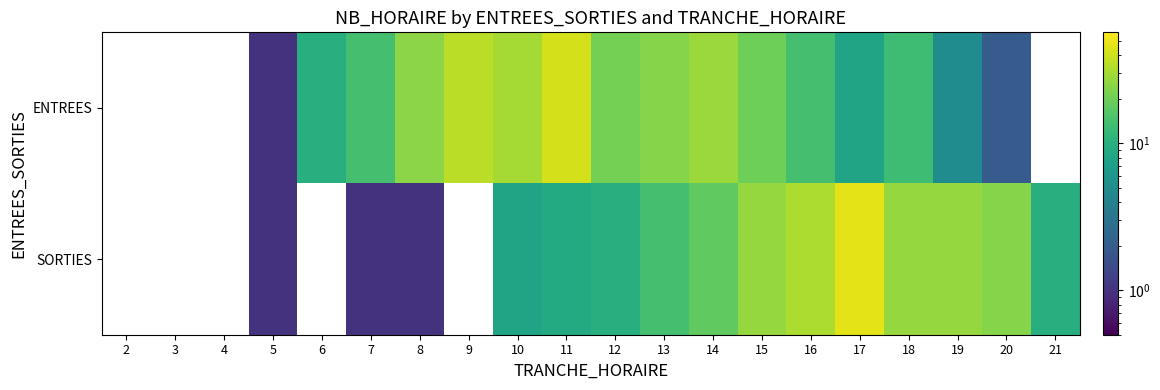

Is it true that ENTREES equals 1.2 at 20?

False